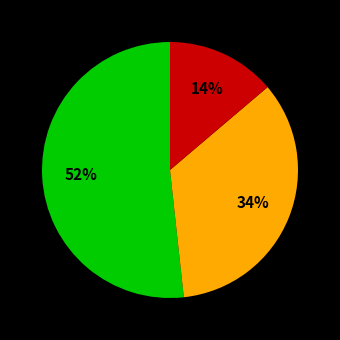

To the nearest percent, what is the difference between the largest and smallest slice percentages?

38%